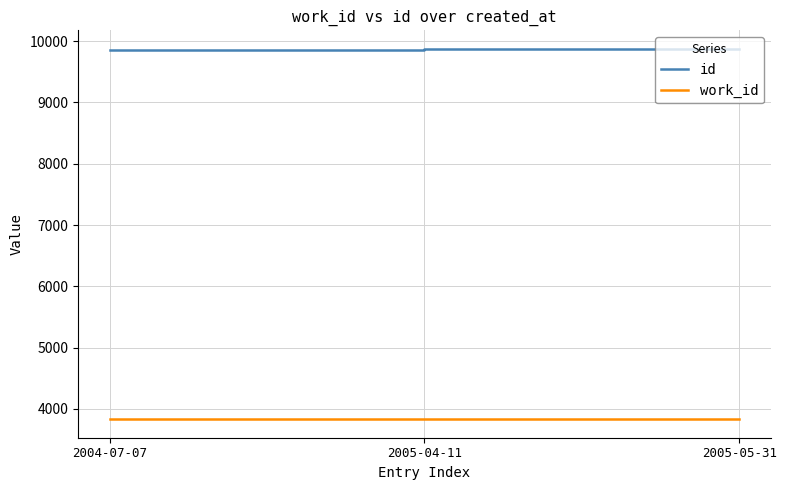

List the series in order of their overall mean, highest first.

id, work_id